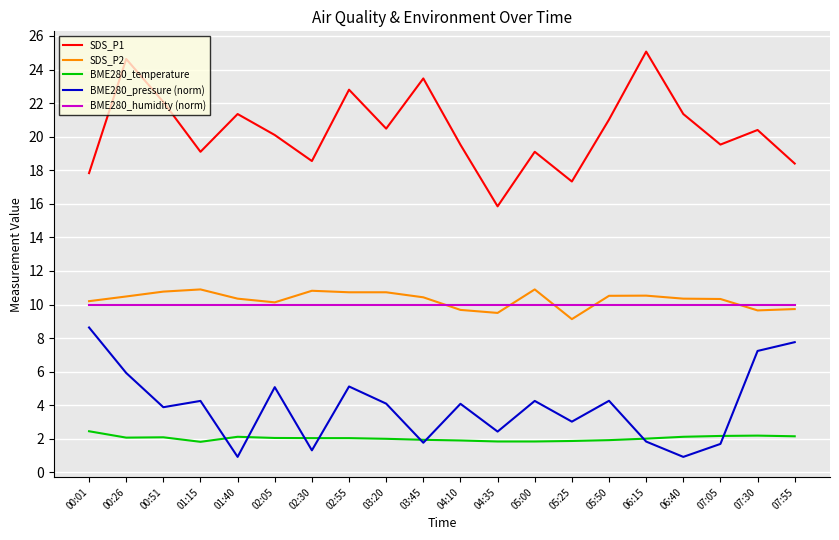

How many distinct data groups are displayed?

5